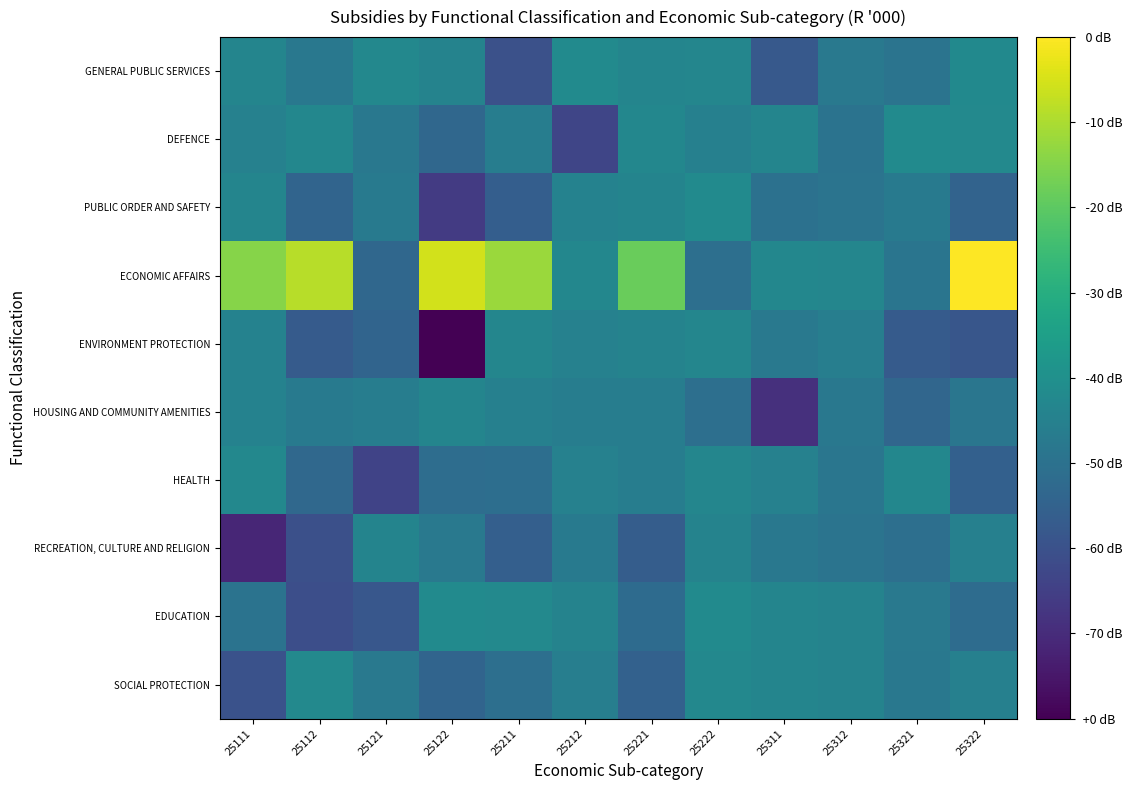

Which series has the largest range (max minus min)?

ECONOMIC AFFAIRS